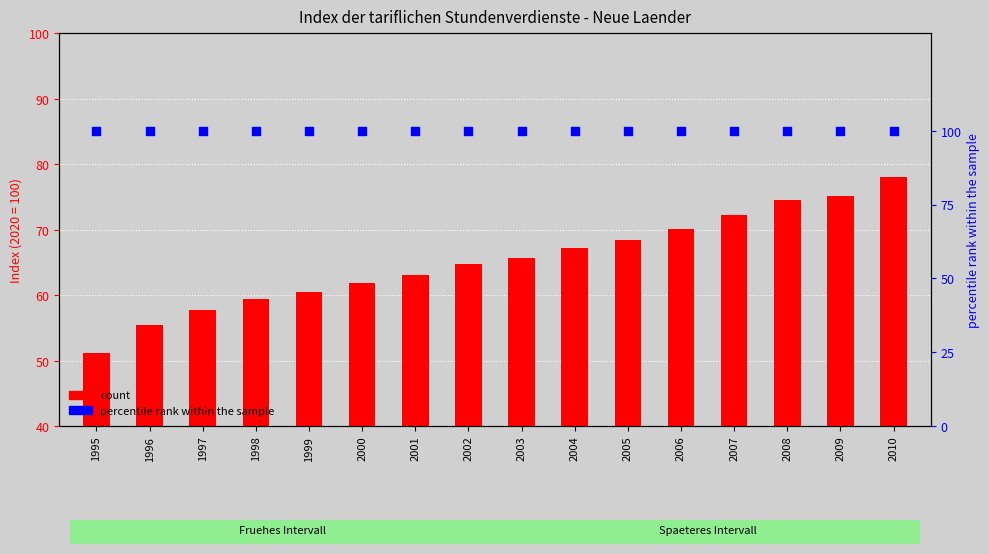

Which series reaches the minimum Y coordinate?

count